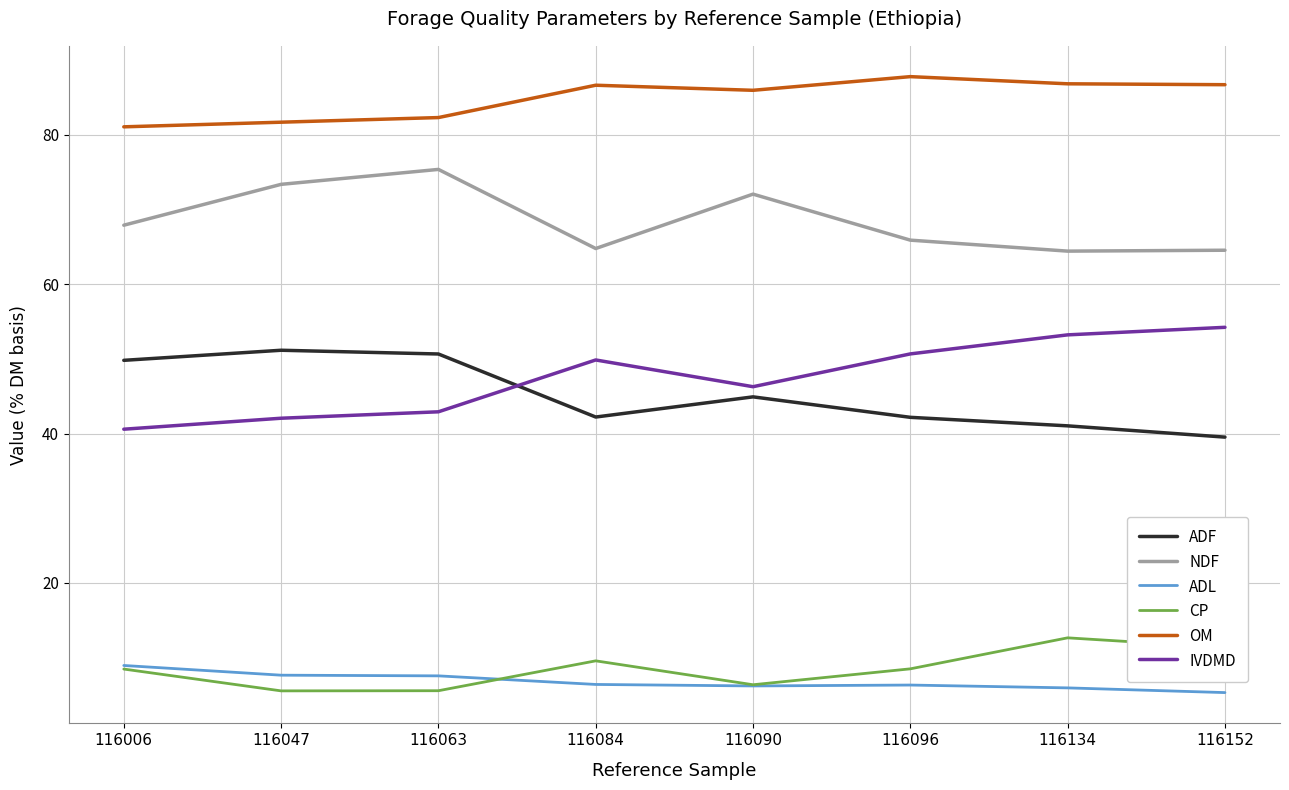

In OM, how many points are higher than both neighbors (excluding endpoints)?

2